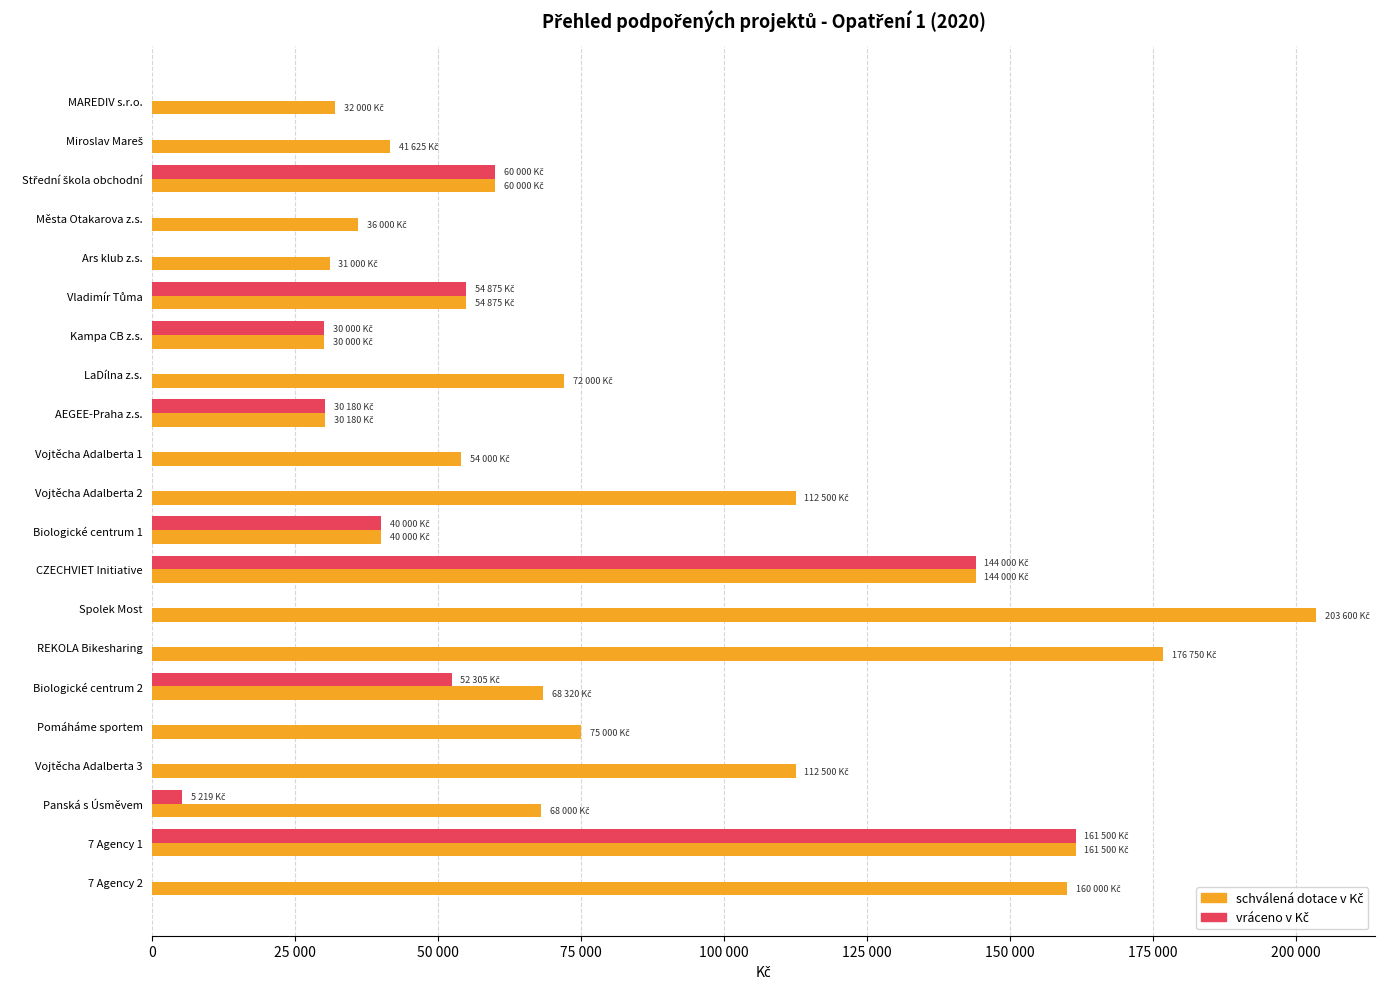

What are all the series names shown in the legend?

schválená dotace v Kč, vráceno v Kč